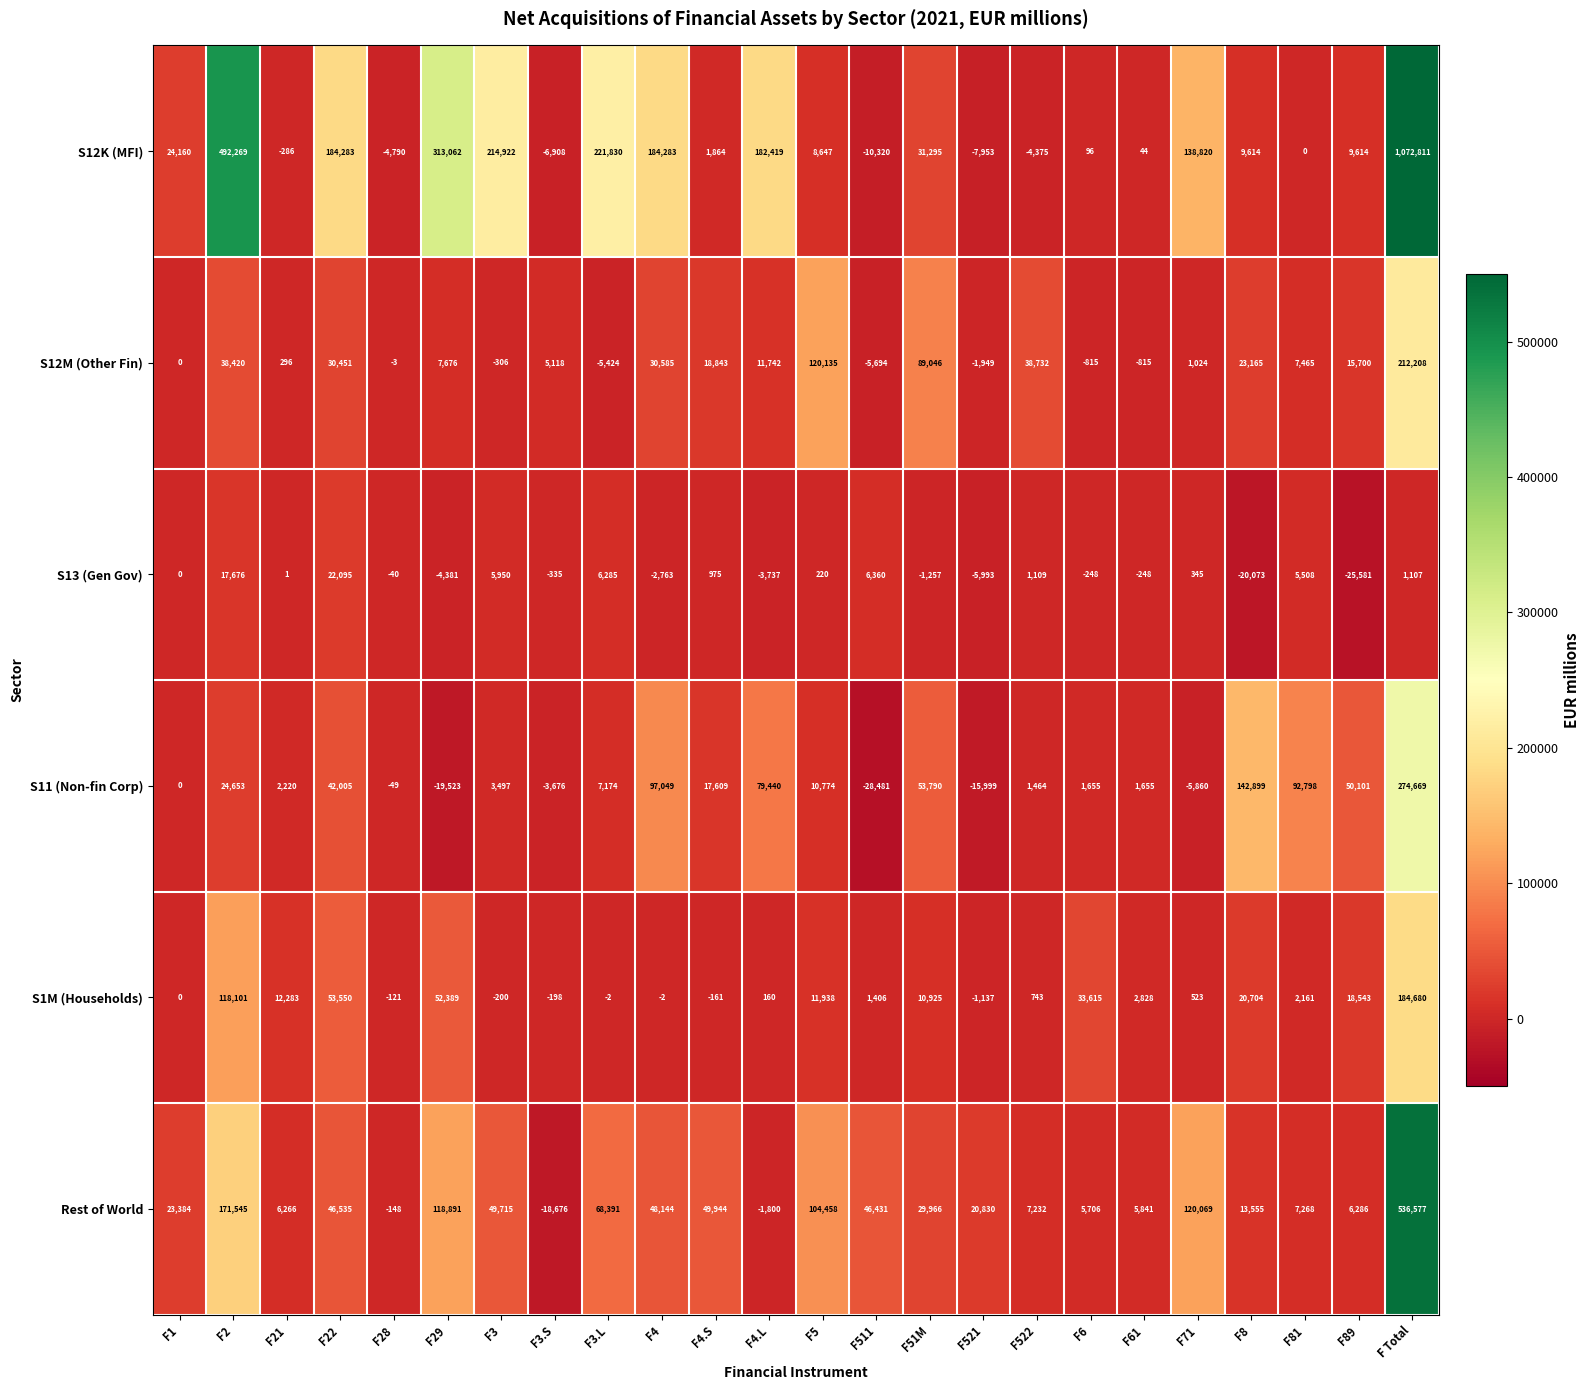

Count the number of categories in the chart.

24